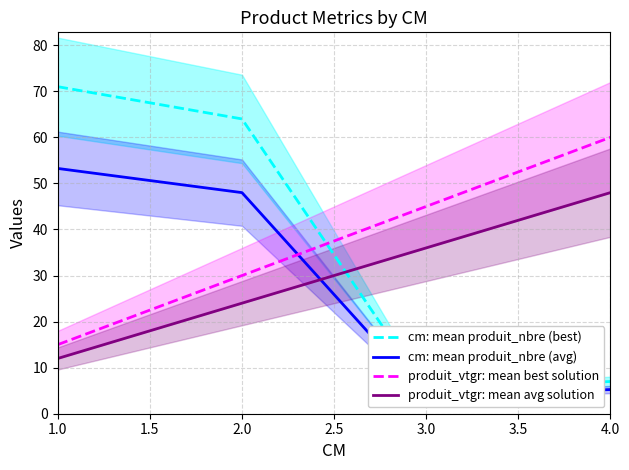

Is it true that produit_vtgr: mean best solution equals 30 at 2.0?

True